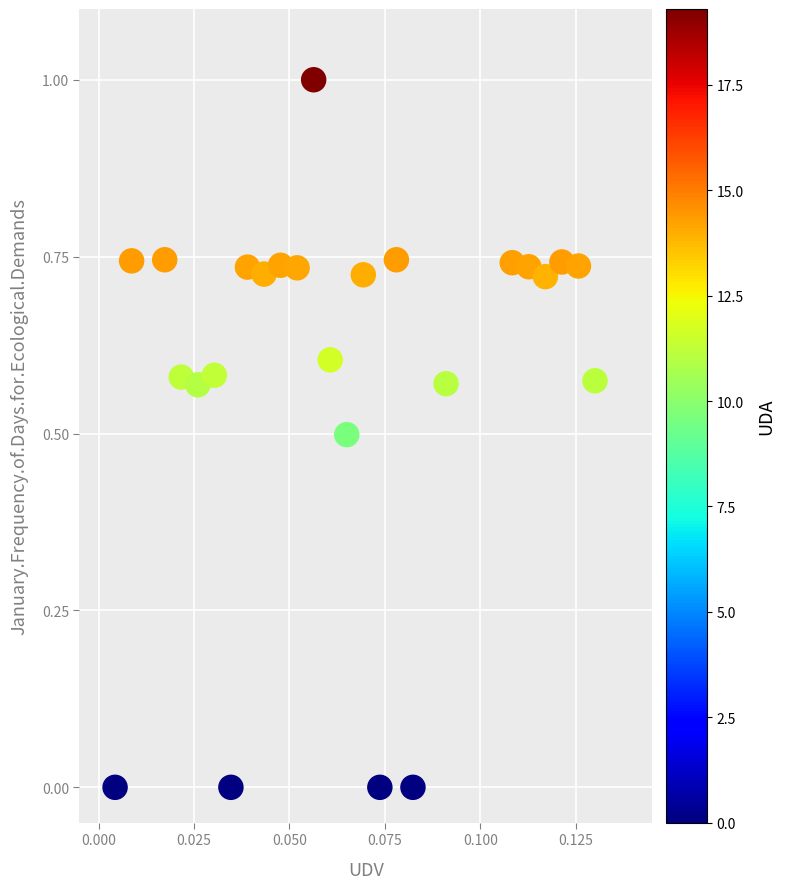

What is the range of Y values (max minus min)?

1.0